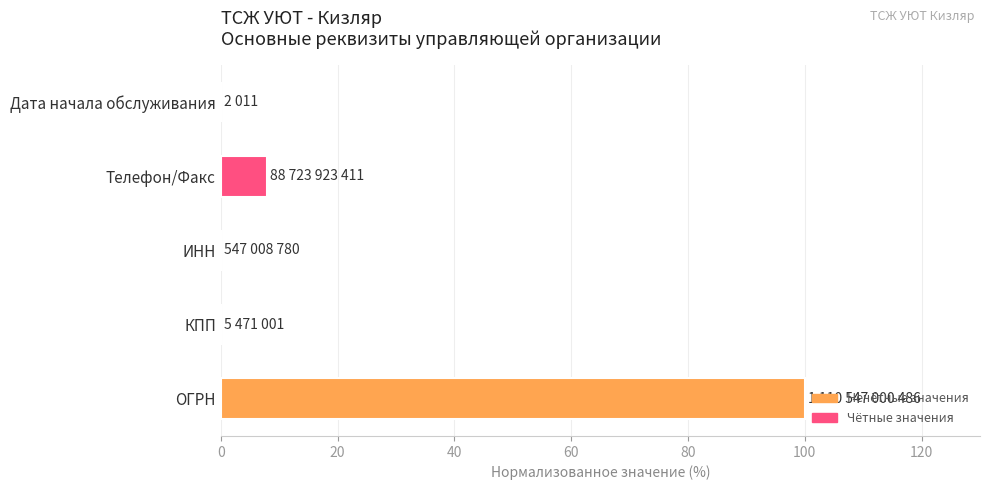

Which has a higher value, ИНН or Телефон/Факс?

Телефон/Факс